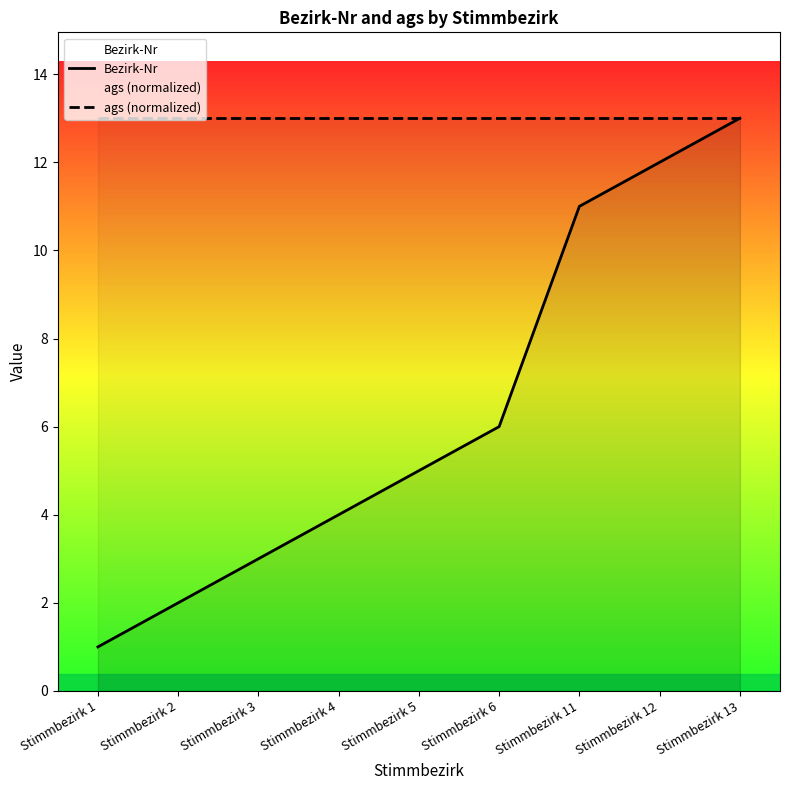

Reading right to left, what are all the values shown in this chart?

Bezirk-Nr: Stimmbezirk 13=13	Stimmbezirk 12=12	Stimmbezirk 11=11	Stimmbezirk 6=6	Stimmbezirk 5=5	Stimmbezirk 4=4	Stimmbezirk 3=3	Stimmbezirk 2=2	Stimmbezirk 1=1
ags (normalized): Stimmbezirk 13=13	Stimmbezirk 12=13	Stimmbezirk 11=13	Stimmbezirk 6=13	Stimmbezirk 5=13	Stimmbezirk 4=13	Stimmbezirk 3=13	Stimmbezirk 2=13	Stimmbezirk 1=13